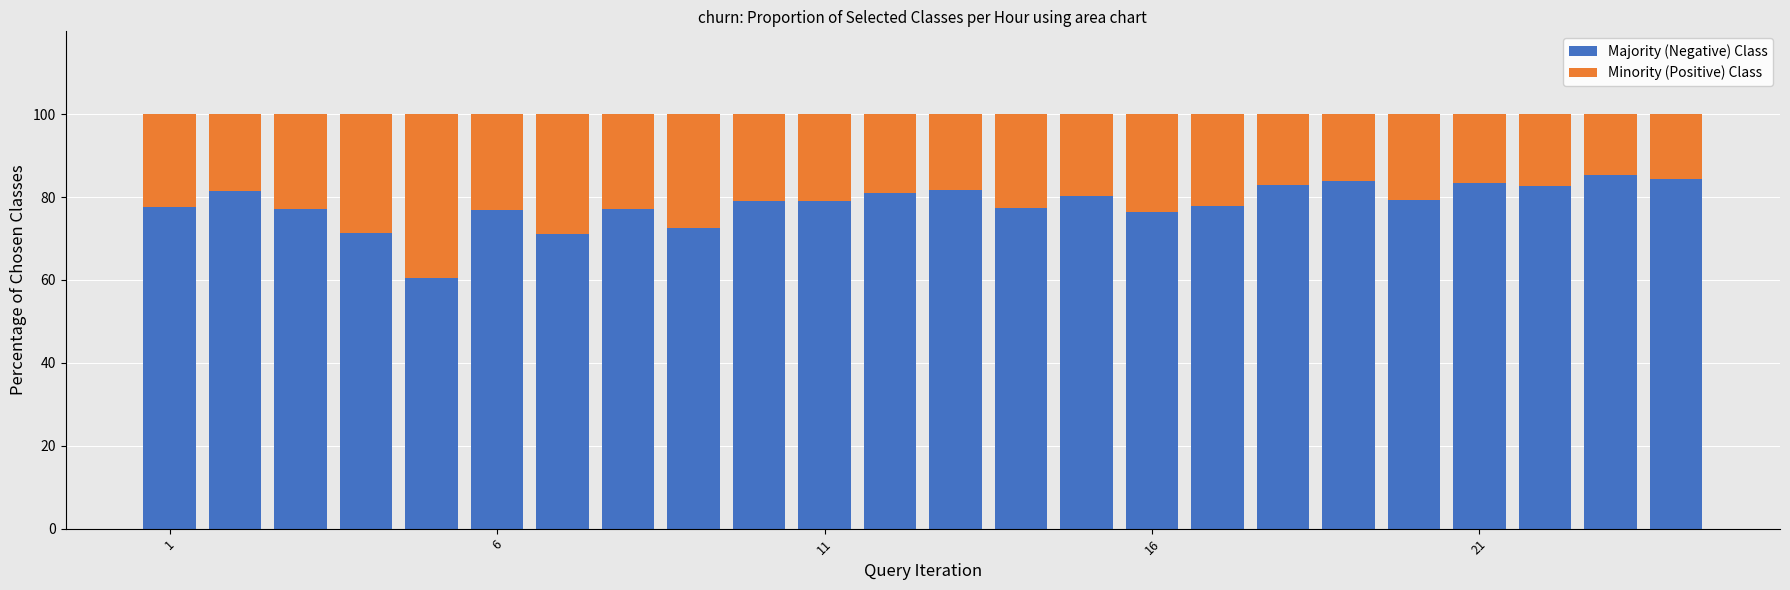

How many distinct data groups are displayed?

2